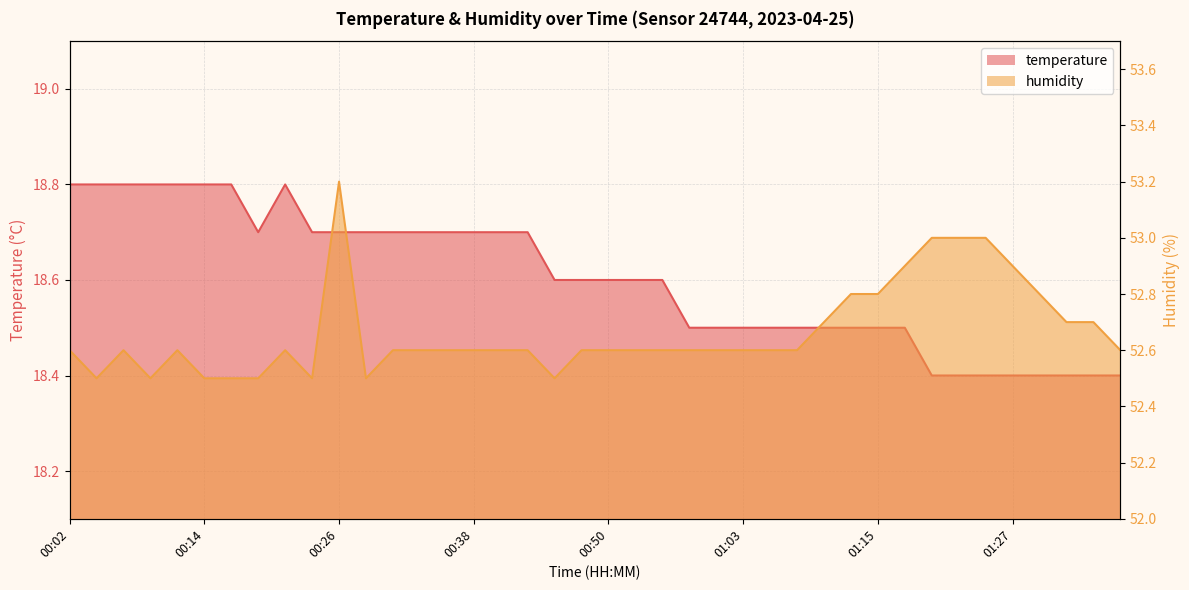

Which series has the widest spread of values?

humidity